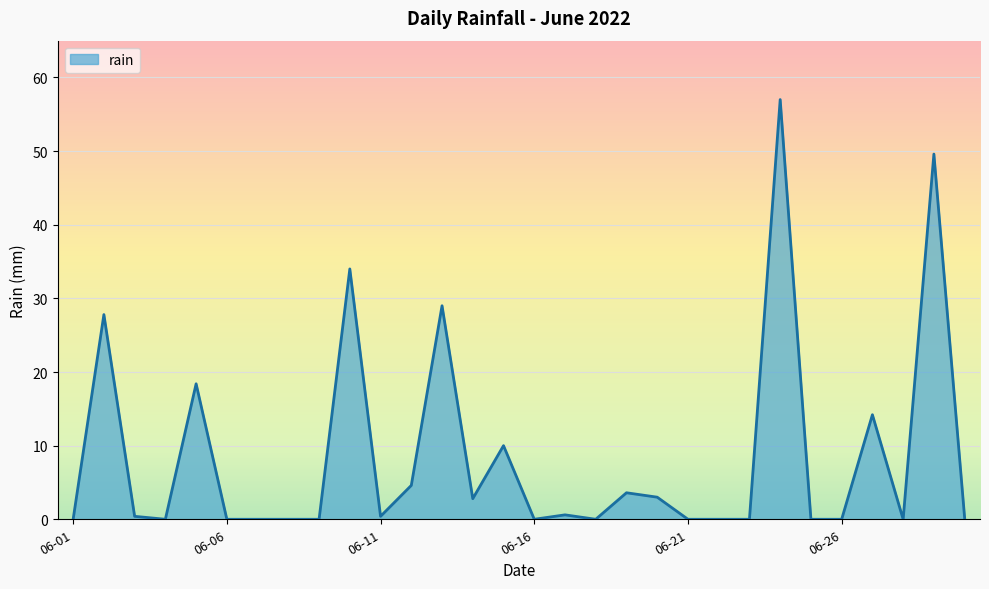

How many lines are shown in the chart?

1